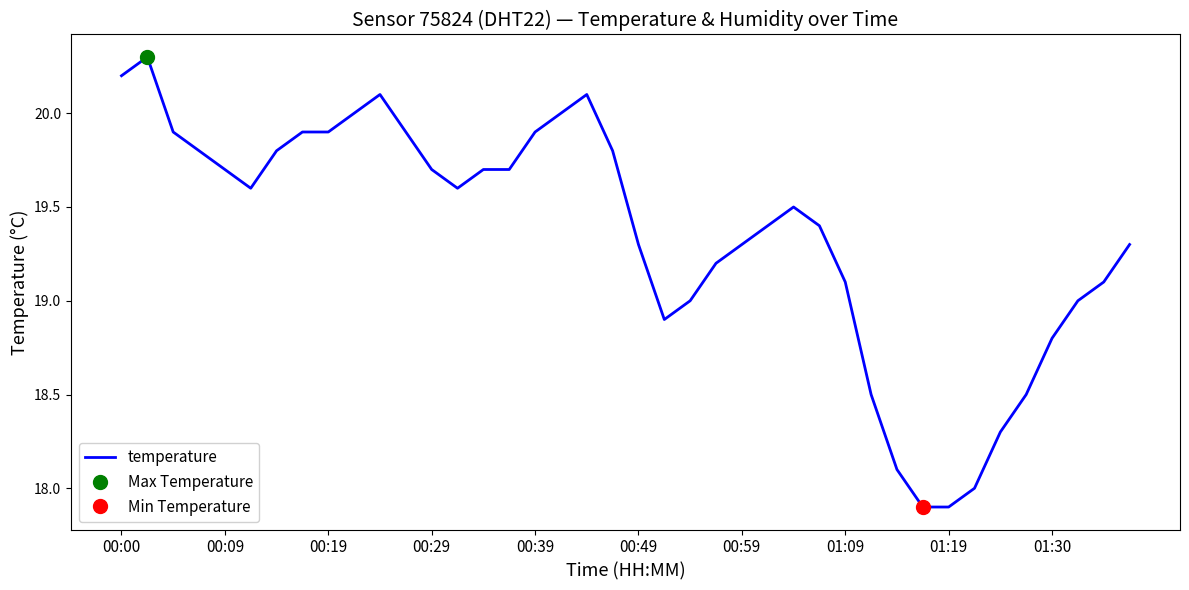

What position from the right is 35?

5